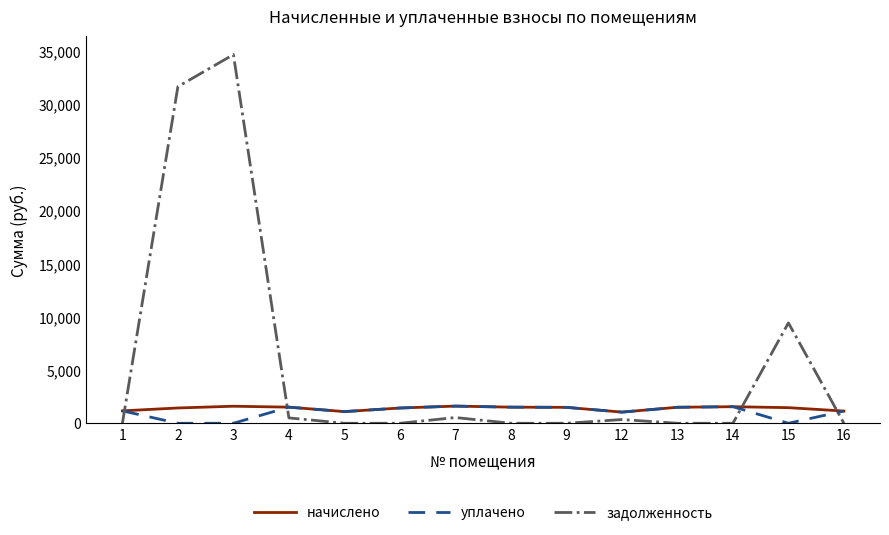

What is the maximum value for начислено?

1613.0